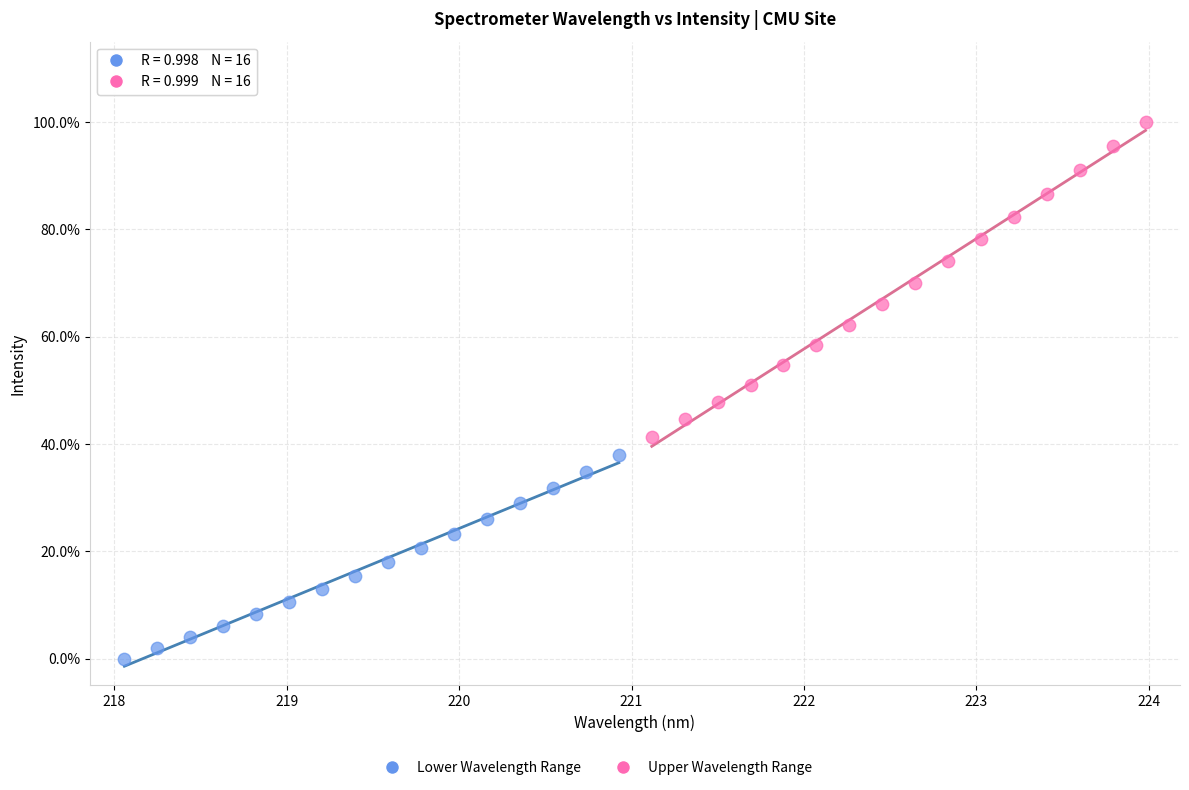

Which series has the largest Y range (max minus min)?

Upper Wavelength Range